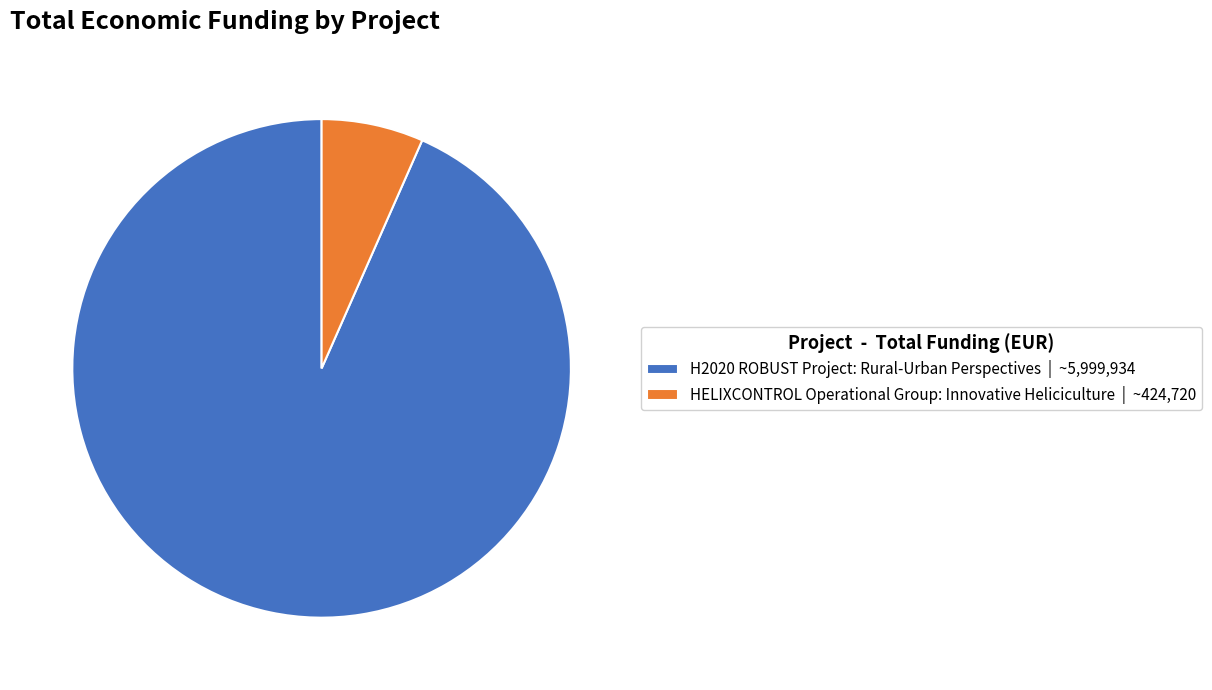

Rank the categories by value from lowest to highest.

HELIXCONTROL Operational Group, H2020 ROBUST Project